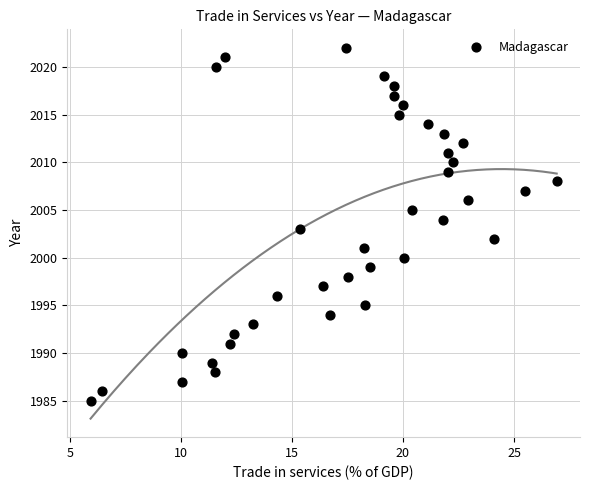

What is the range of Y values (max minus min)?

37